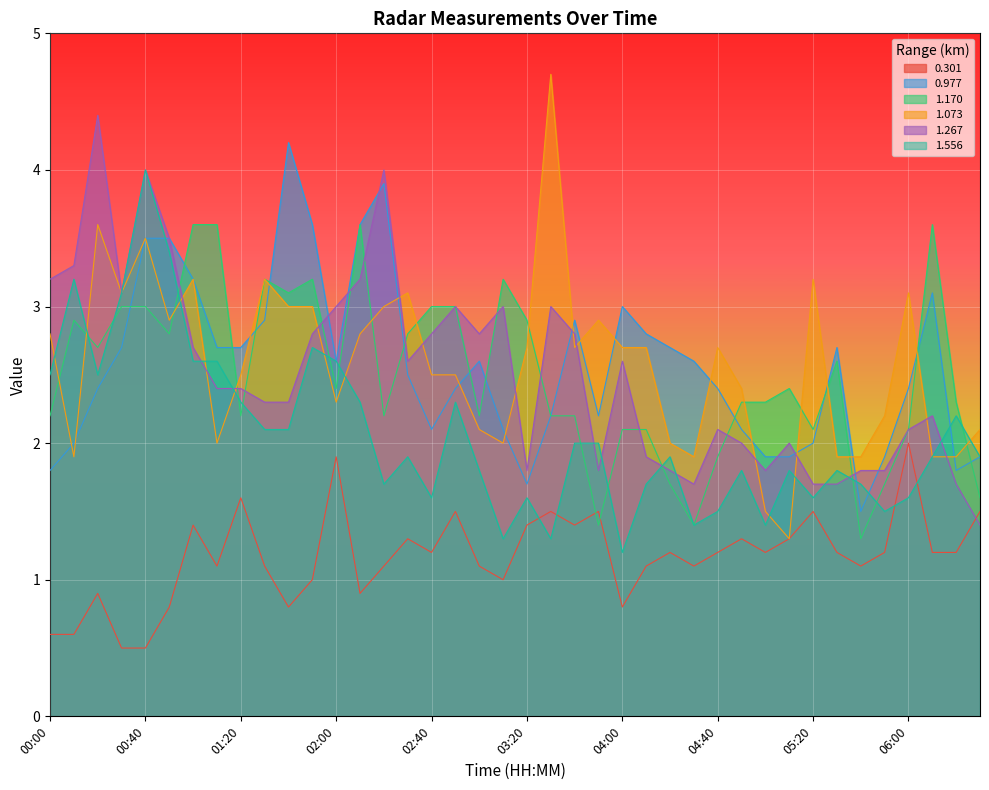

Reading left to right, list all the values displayed in this chart.

0.301: 0.6	0.6	0.9	0.5	0.5	0.8	1.4	1.1	1.6	1.1	0.8	1.0	1.9	0.9	1.1	1.3	1.2	1.5	1.1	1.0	1.4	1.5	1.4	1.5	0.8	1.1	1.2	1.1	1.2	1.3	1.2	1.3	1.5	1.2	1.1	1.2	2.0	1.2	1.2	1.5
0.977: 1.8	2.0	2.4	2.7	3.5	3.5	3.2	2.7	2.7	2.9	4.2	3.6	2.6	3.6	3.9	2.5	2.1	2.4	2.6	2.1	1.7	2.2	2.9	2.2	3.0	2.8	2.7	2.6	2.4	2.1	1.9	1.9	2.0	2.7	1.5	1.9	2.4	3.1	1.8	1.9
1.170: 2.2	2.9	2.7	3.0	3.0	2.8	3.6	3.6	2.2	3.2	3.1	3.2	2.4	3.6	2.2	2.8	3.0	3.0	2.2	3.2	2.9	2.2	2.2	1.4	2.1	2.1	1.7	1.4	1.9	2.3	2.3	2.4	2.1	2.6	1.3	1.7	2.1	3.6	2.3	1.6
1.073: 2.8	1.9	3.6	3.1	3.5	2.9	3.2	2.0	2.5	3.2	3.0	3.0	2.3	2.8	3.0	3.1	2.5	2.5	2.1	2.0	2.7	4.7	2.7	2.9	2.7	2.7	2.0	1.9	2.7	2.4	1.5	1.3	3.2	1.9	1.9	2.2	3.1	1.9	1.9	2.1
1.267: 3.2	3.3	4.4	3.1	4.0	3.5	2.7	2.4	2.4	2.3	2.3	2.8	3.0	3.2	4.0	2.6	2.8	3.0	2.8	3.0	1.8	3.0	2.8	1.8	2.6	1.9	1.8	1.7	2.1	2.0	1.8	2.0	1.7	1.7	1.8	1.8	2.1	2.2	1.7	1.4
1.556: 2.5	3.2	2.5	3.1	4.0	3.4	2.6	2.6	2.3	2.1	2.1	2.7	2.6	2.3	1.7	1.9	1.6	2.3	1.8	1.3	1.6	1.3	2.0	2.0	1.2	1.7	1.9	1.4	1.5	1.8	1.4	1.8	1.6	1.8	1.7	1.5	1.6	1.9	2.2	1.9